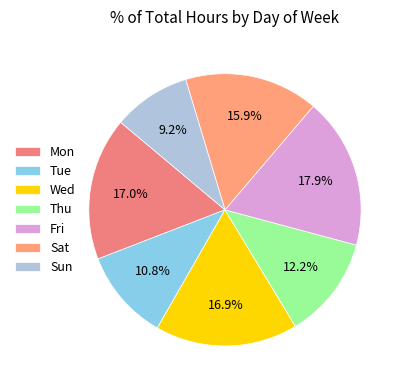

How many segments does this pie chart have?

7